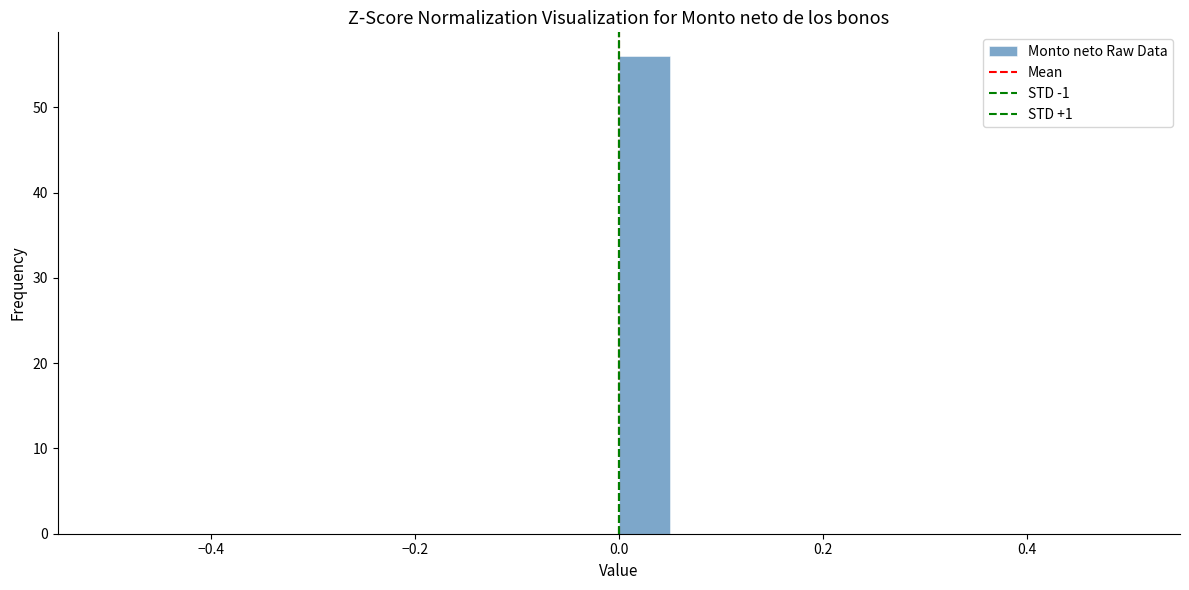

Read against the x-axis, roughly where is the centre of the tallest bar?

0.02